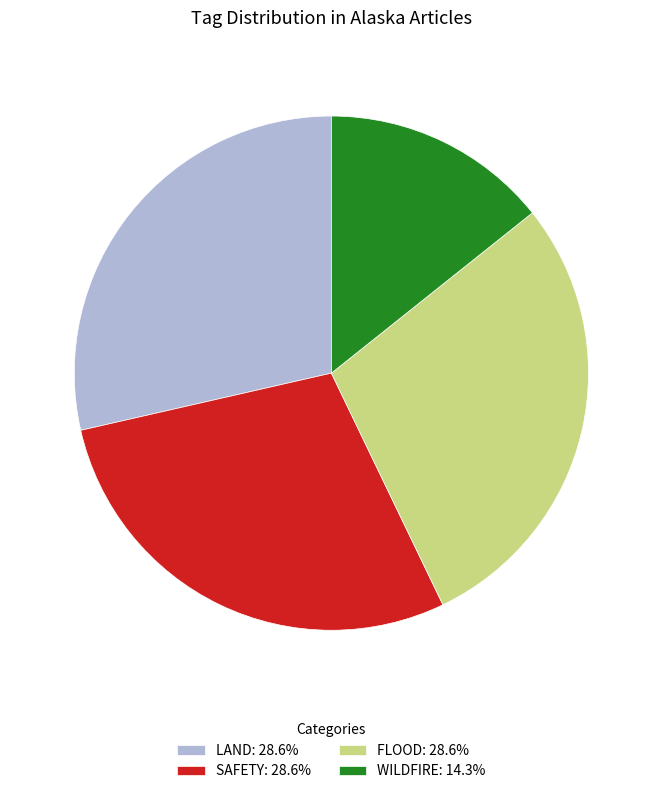

Do FLOOD: 28.6% and SAFETY: 28.6% together represent more than half of the pie?

Yes